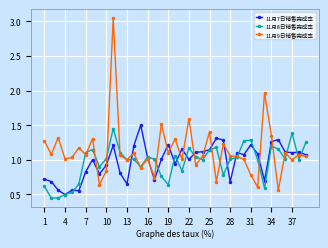

At how many categories does at least one series exceed 0?

39